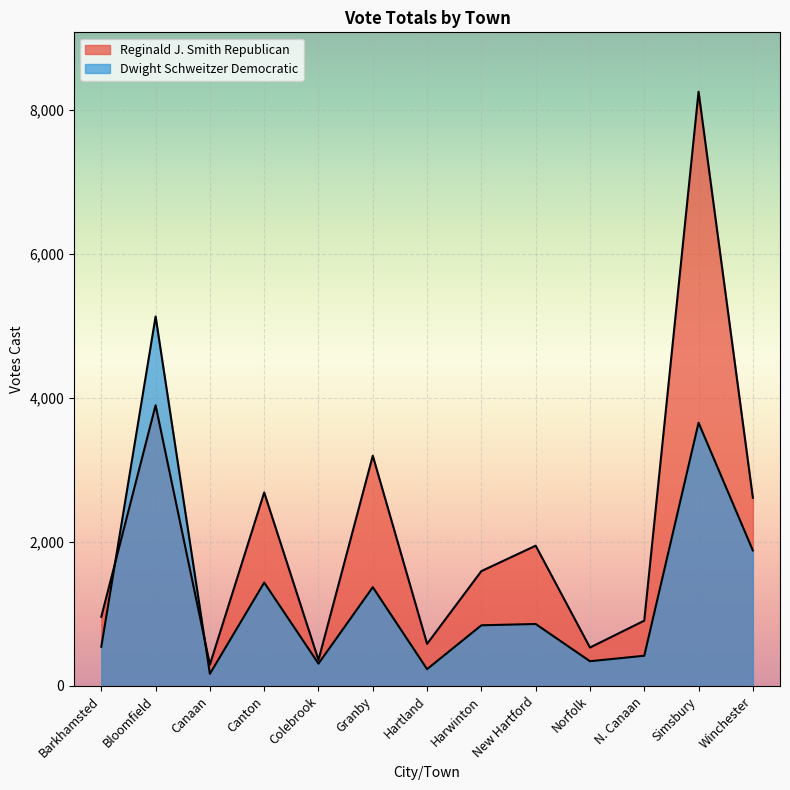

True or false: Reginald J. Smith Republican has a value of 4675 at Simsbury.

False